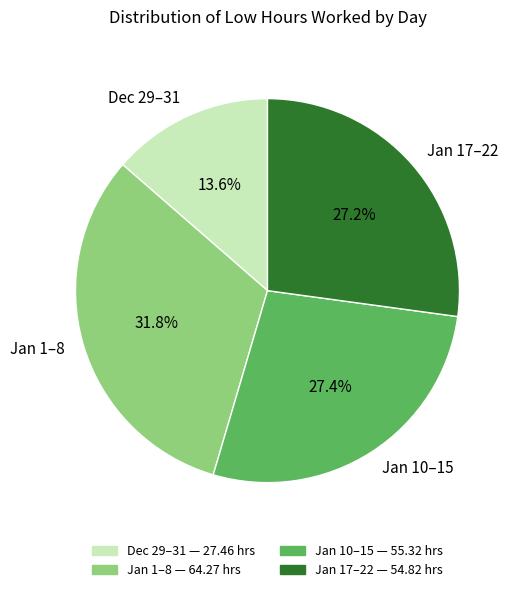

Is there a majority slice in this chart?

No